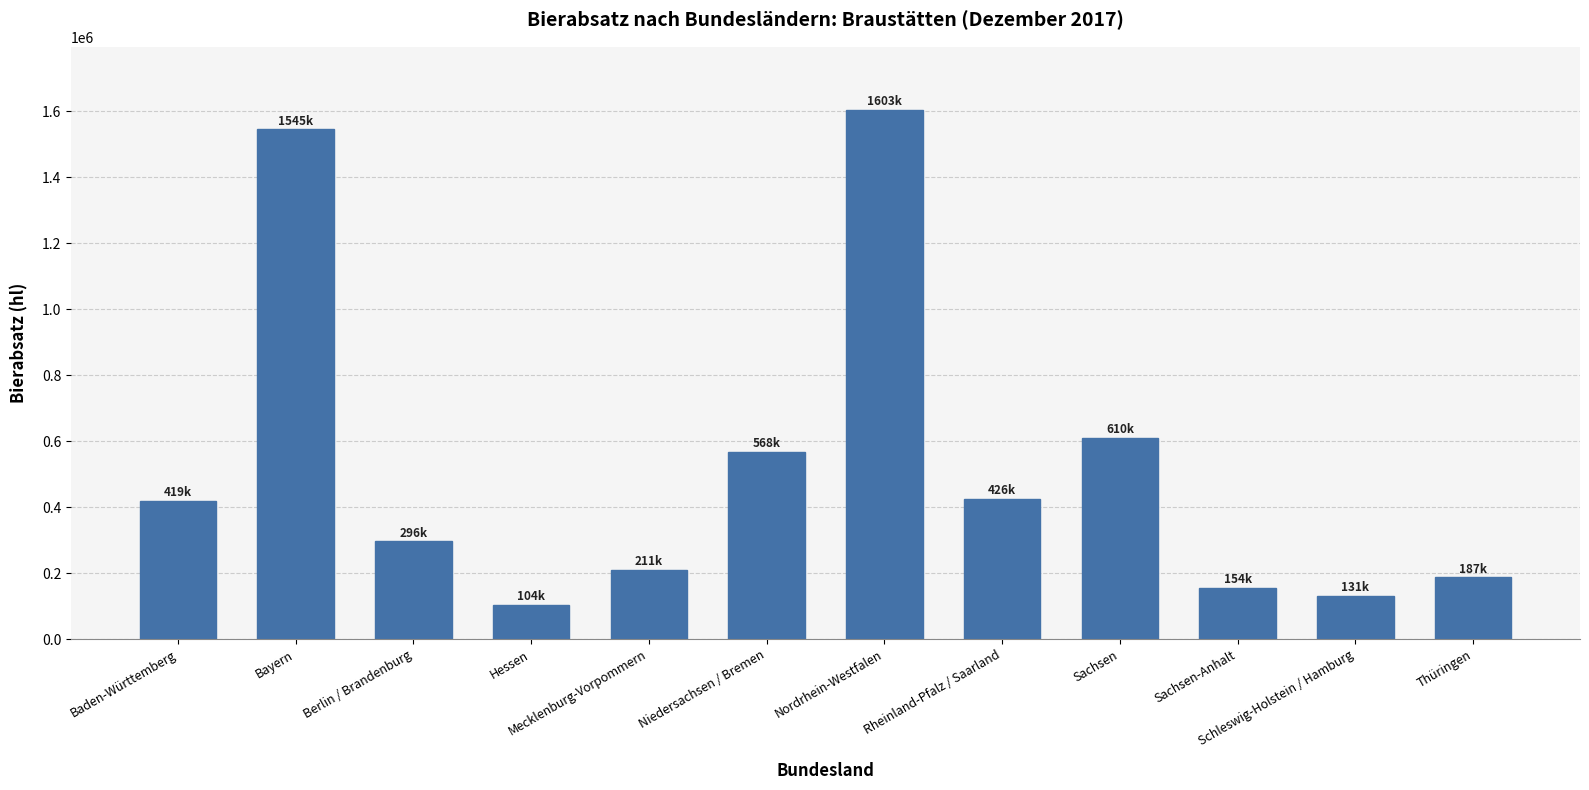

Does the chart contain stacked bars?

No